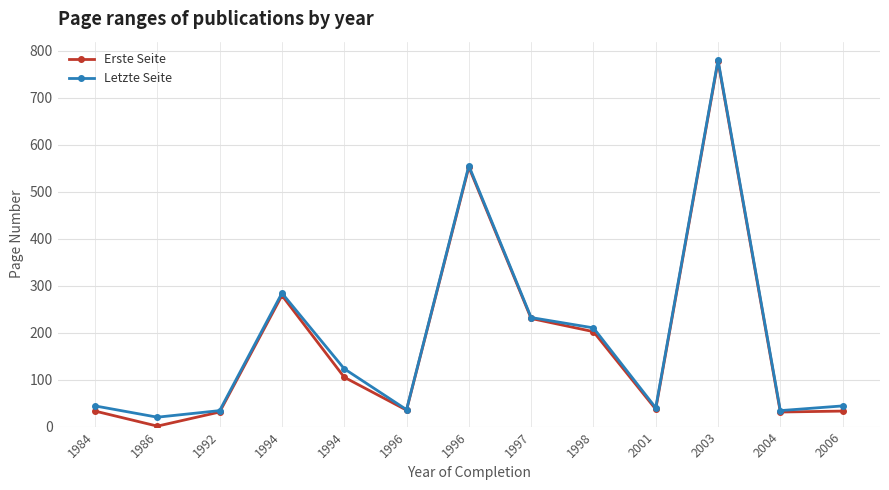

Count the number of categories in the chart.

13